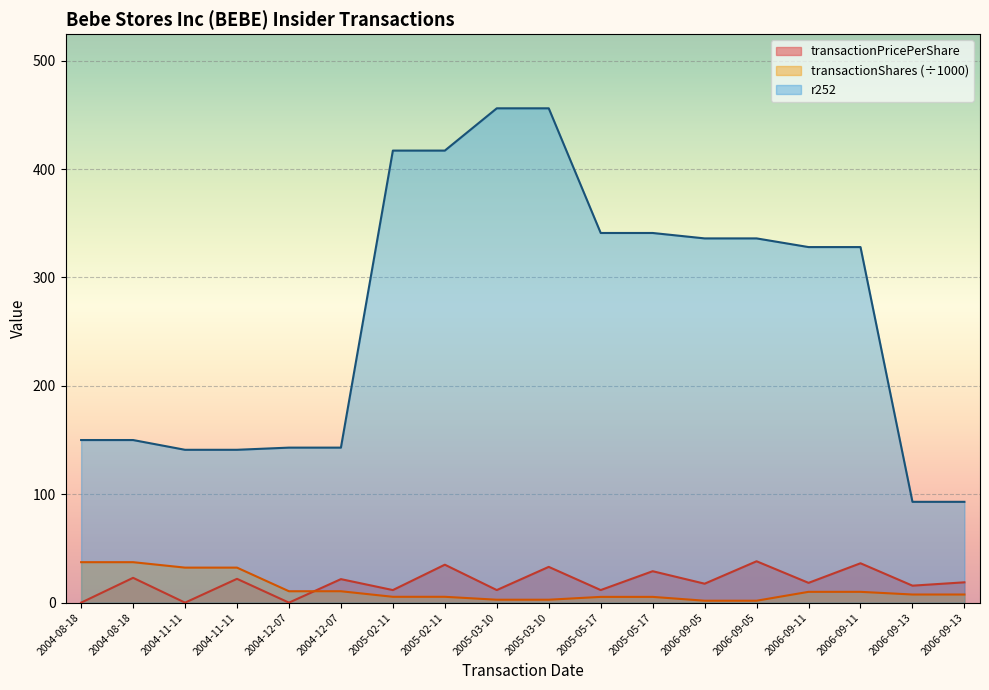

Reading right to left, list all the values displayed in this chart.

transactionPricePerShare: 2006-09-13=18.8	2006-09-13=15.7	2006-09-11=36.3	2006-09-11=18.3	2006-09-05=38.2	2006-09-05=17.5	2005-05-17=29.0	2005-05-17=11.6	2005-03-10=33.0	2005-03-10=11.6	2005-02-11=35.0	2005-02-11=11.6	2004-12-07=21.7	2004-12-07=0.0	2004-11-11=22.0	2004-11-11=0.0	2004-08-18=22.9	2004-08-18=0.0
transactionShares: 2006-09-13=7.5	2006-09-13=7.5	2006-09-11=10.0	2006-09-11=10.0	2006-09-05=1.8	2006-09-05=1.8	2005-05-17=5.3	2005-05-17=5.3	2005-03-10=2.7	2005-03-10=2.7	2005-02-11=5.4	2005-02-11=5.4	2004-12-07=10.5	2004-12-07=10.5	2004-11-11=32.3	2004-11-11=32.3	2004-08-18=37.3	2004-08-18=37.3
r252: 2006-09-13=93.0	2006-09-13=93.0	2006-09-11=328.0	2006-09-11=328.0	2006-09-05=336.0	2006-09-05=336.0	2005-05-17=341.0	2005-05-17=341.0	2005-03-10=456.0	2005-03-10=456.0	2005-02-11=417.0	2005-02-11=417.0	2004-12-07=143.0	2004-12-07=143.0	2004-11-11=141.0	2004-11-11=141.0	2004-08-18=150.0	2004-08-18=150.0